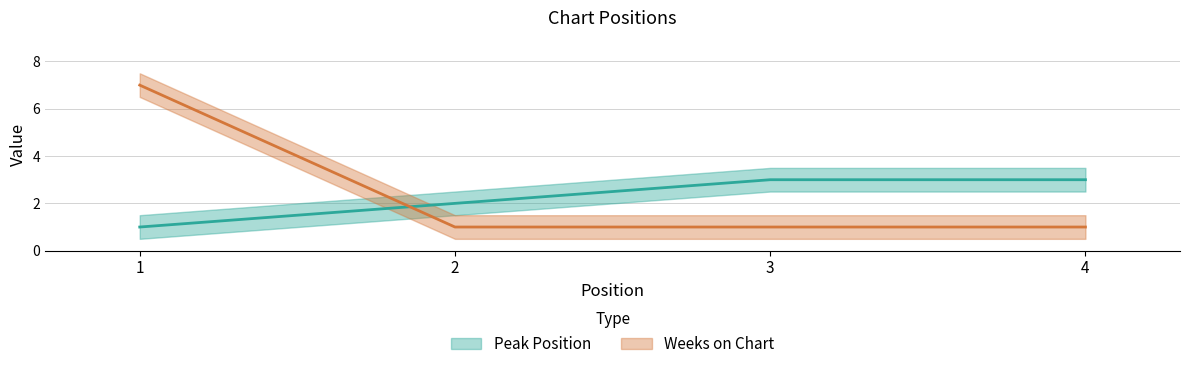

How many values in the Peak Position series are below 3?

2